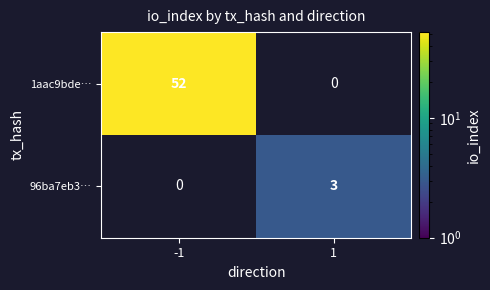

At which category does the chart reach its minimum across all series?

1